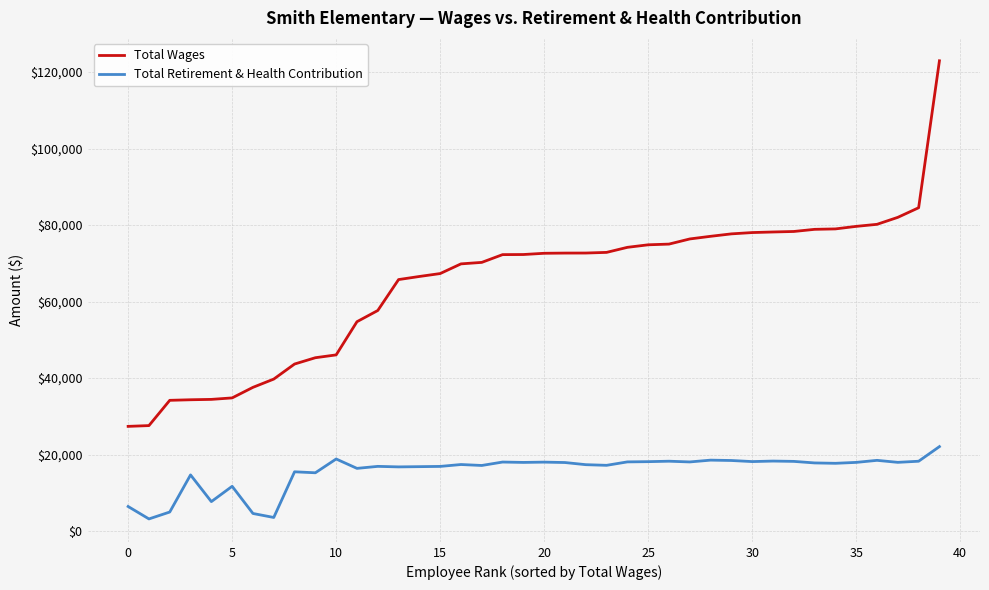

What is the lowest value of the Total Wages series?

27389